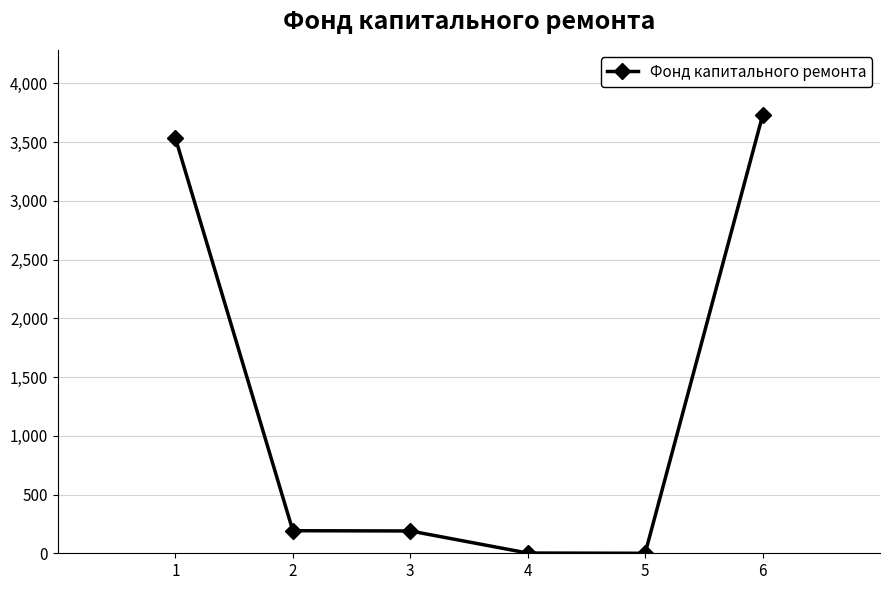

Does the chart display data point markers on the line(s)?

Yes